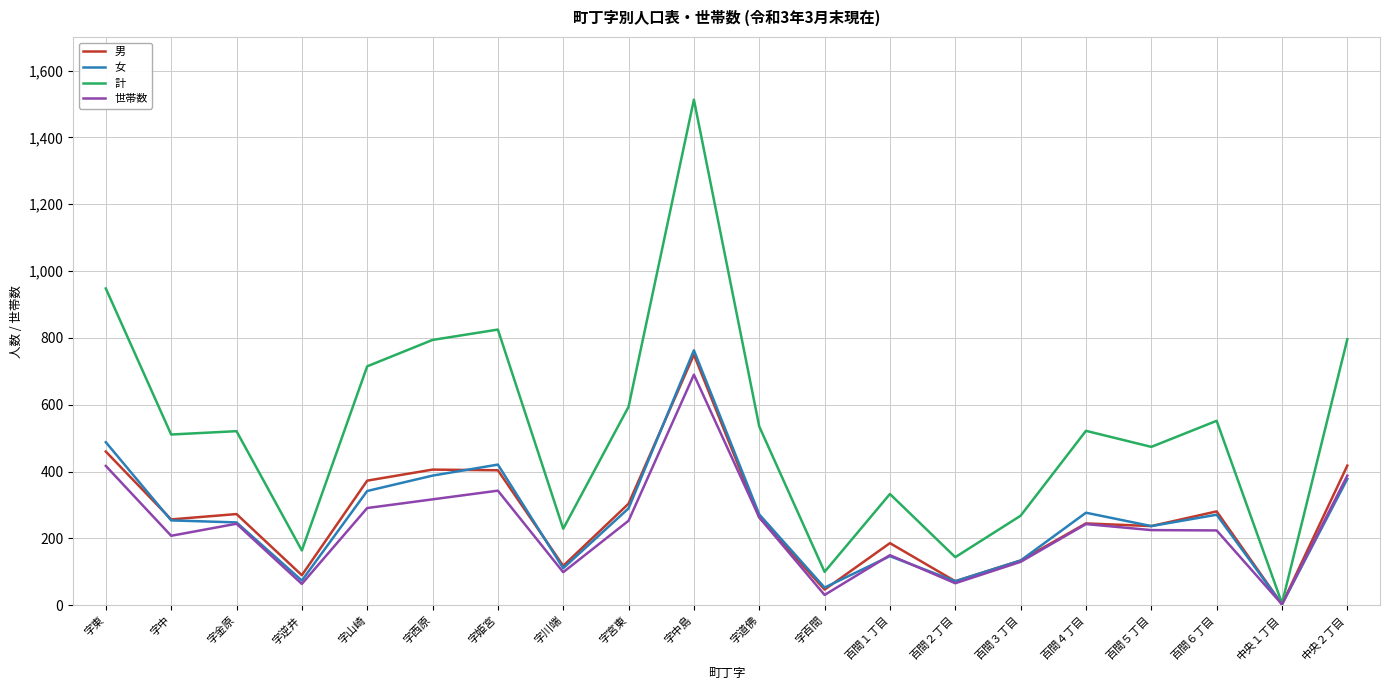

Is it true that 女 equals 358 at 字道佛?

False